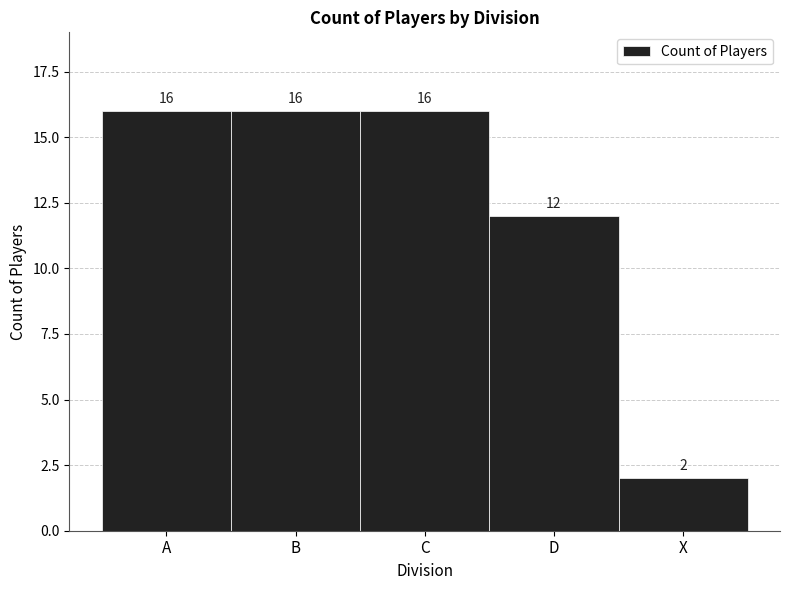

Reading right to left, what are all the values shown in this chart?

X=2	D=12	C=16	B=16	A=16